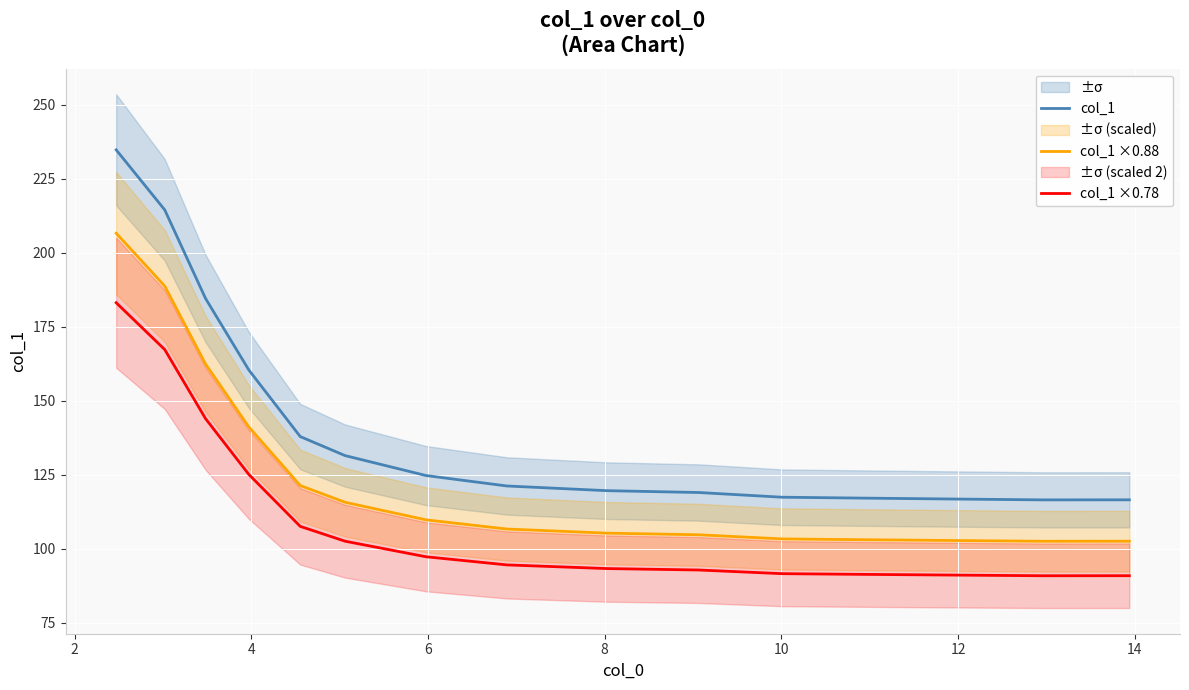

At how many categories does at least one series exceed 200?

2